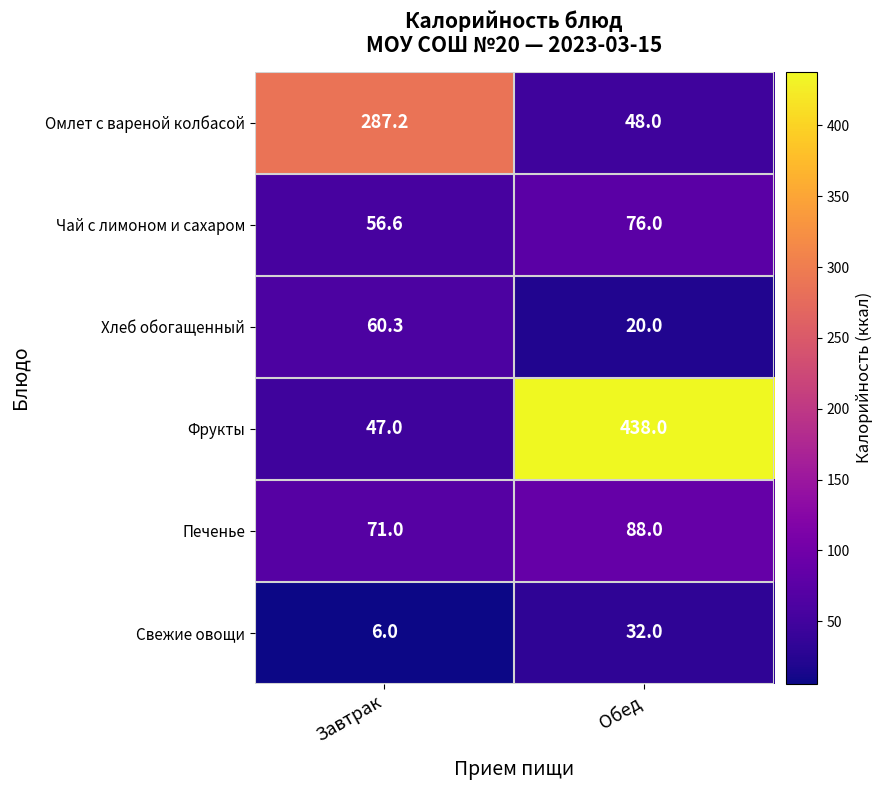

Reading left to right, what are all the values shown in this chart?

Омлет с вареной колбасой: Завтрак=287.2	Обед=48.0
Чай с лимоном и сахаром: Завтрак=56.6	Обед=76.0
Хлеб обогащенный: Завтрак=60.3	Обед=20.0
Фрукты: Завтрак=47.0	Обед=438.0
Печенье: Завтрак=71.0	Обед=88.0
Свежие овощи: Завтрак=6.0	Обед=32.0